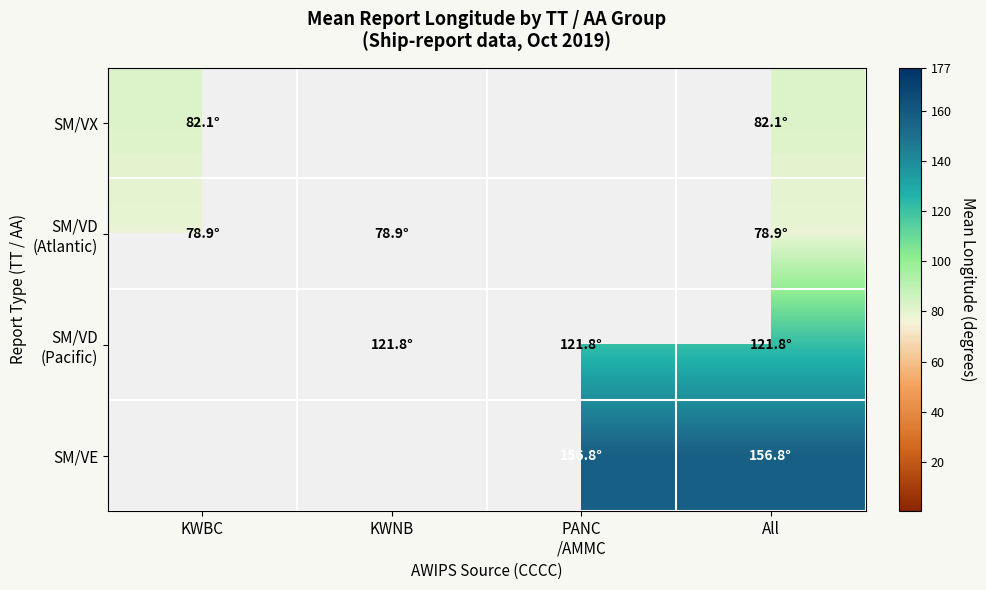

Which label corresponds to the smallest value in the chart?

KWNB